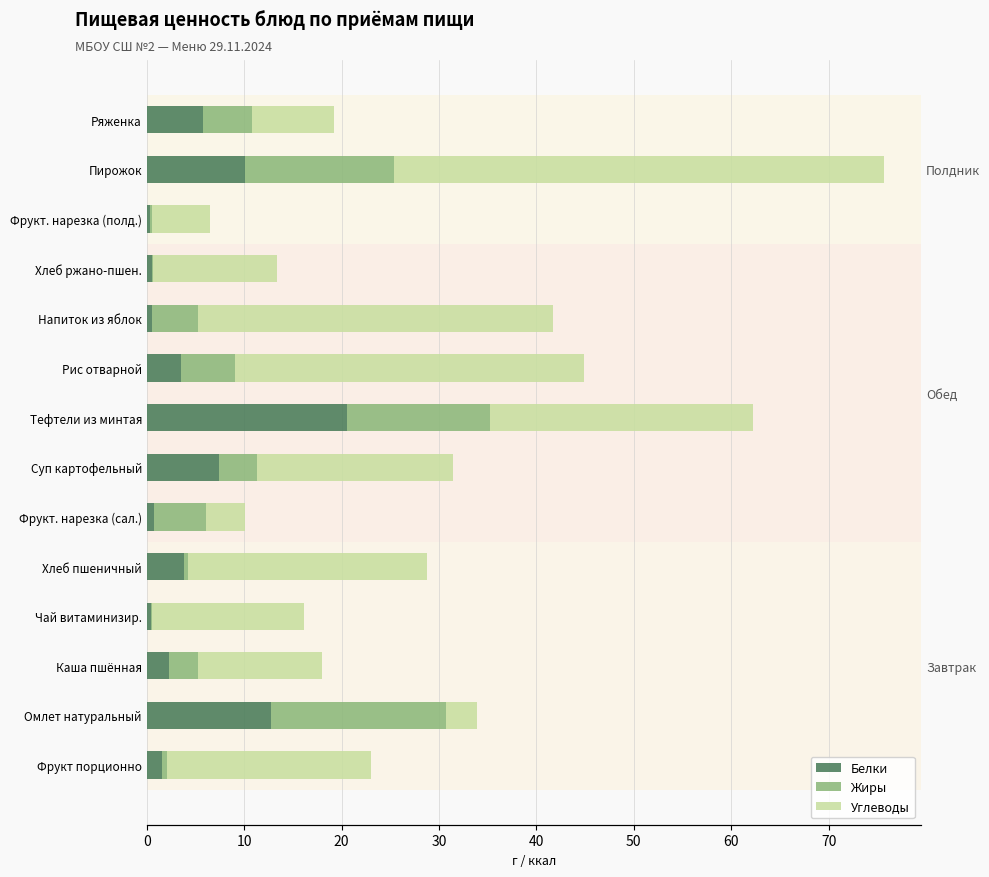

How many distinct data groups are displayed?

3